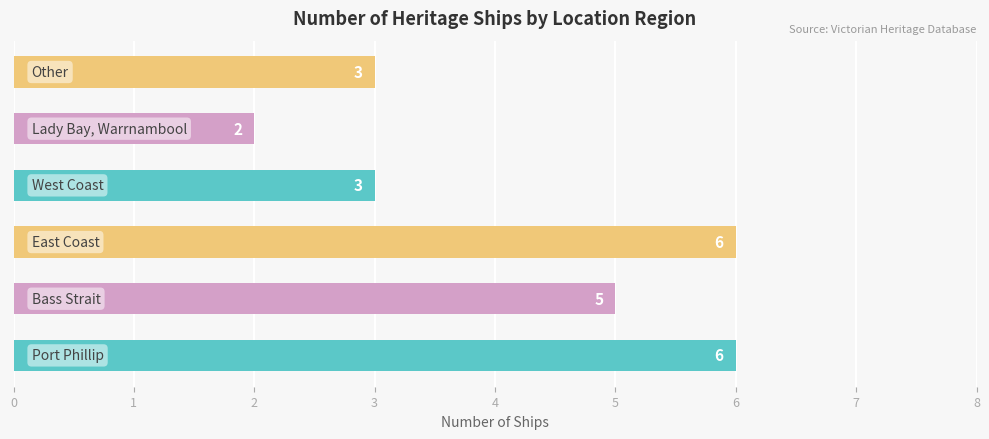

Between Lady Bay, Warrnambool and Port Phillip, which is larger?

Port Phillip